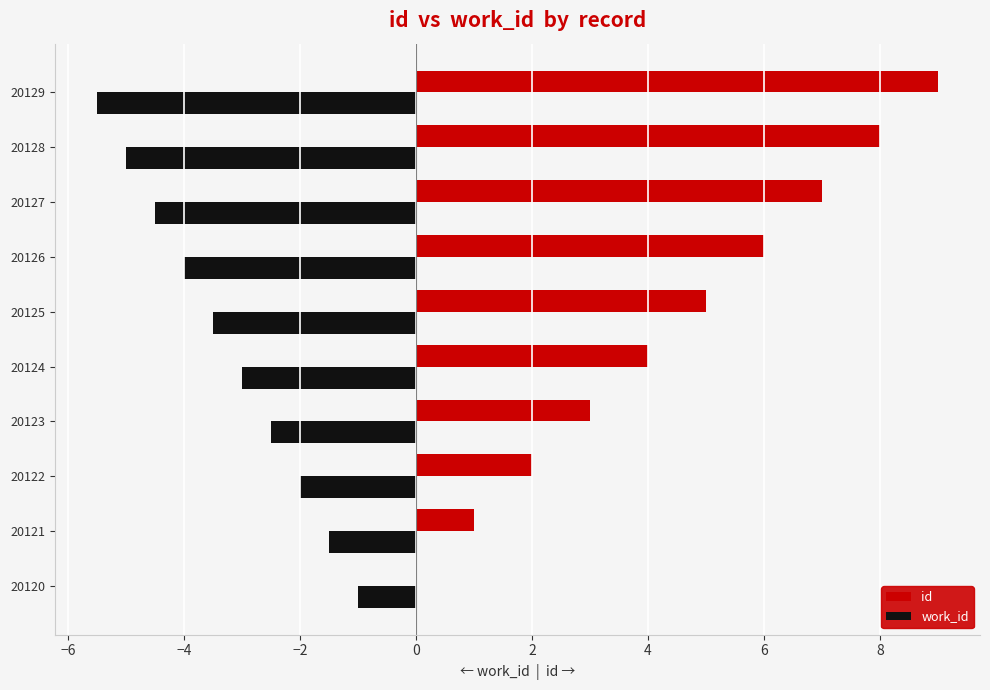

The value of work_id at 20128 is -1.6. True or false?

False